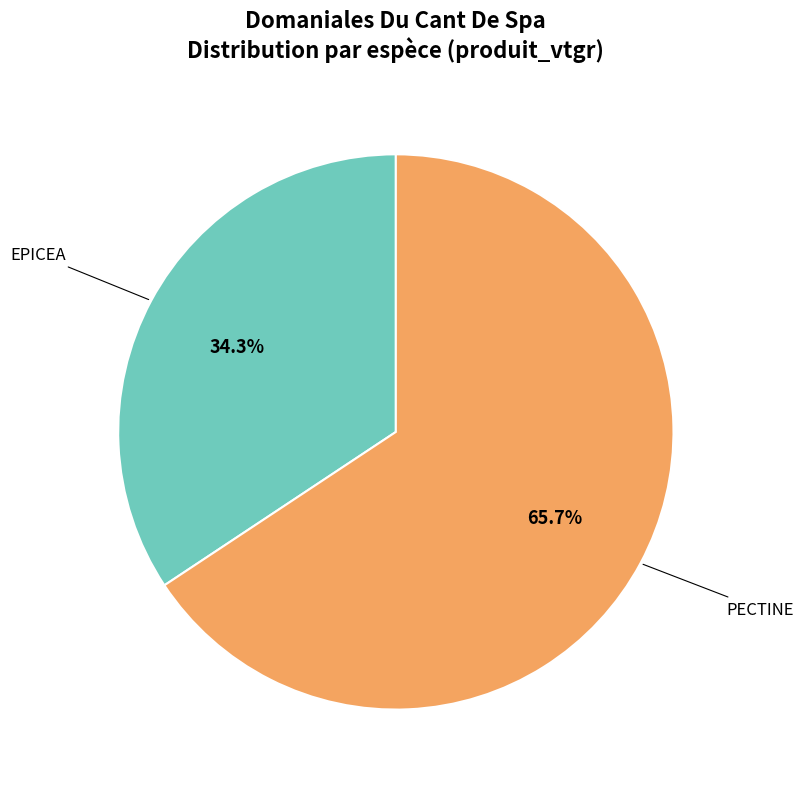

Is there any slice that represents more than half of the pie?

Yes